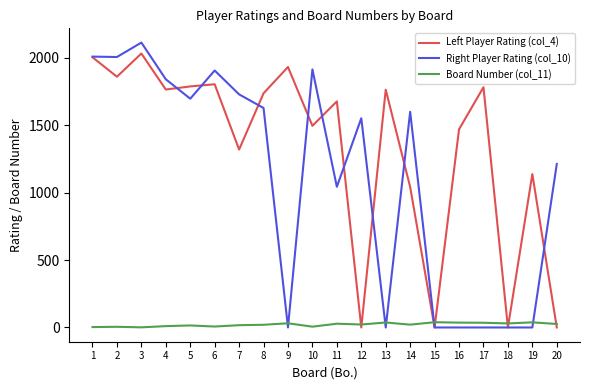

Does the chart have visible grid lines?

No